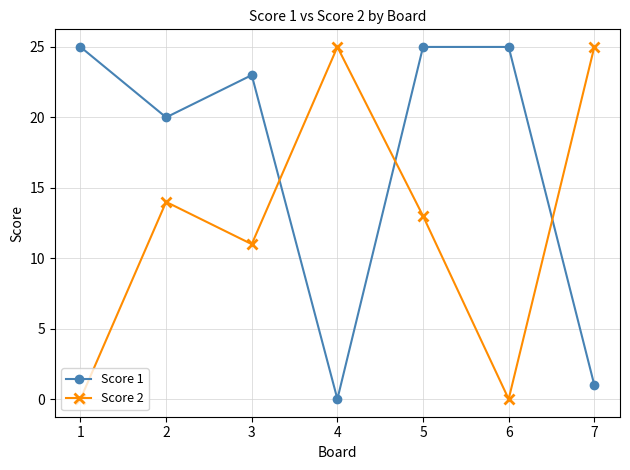

How many values in Score 1 are above zero?

6